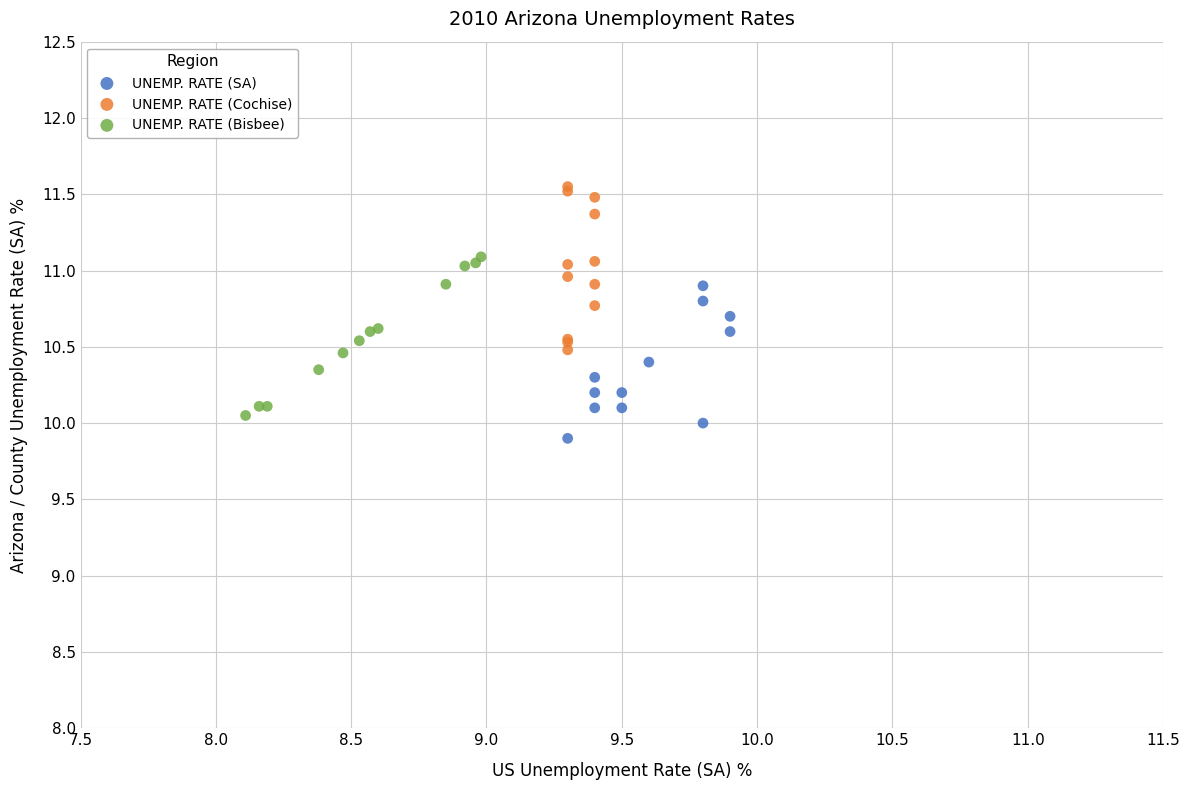

Which series reaches the minimum Y coordinate?

UNEMP. RATE (SA)